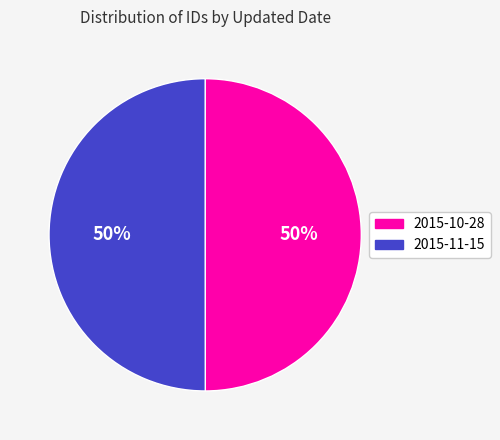

What is the ratio of the value at 2015-10-28 to the value at 2015-11-15?

1.0